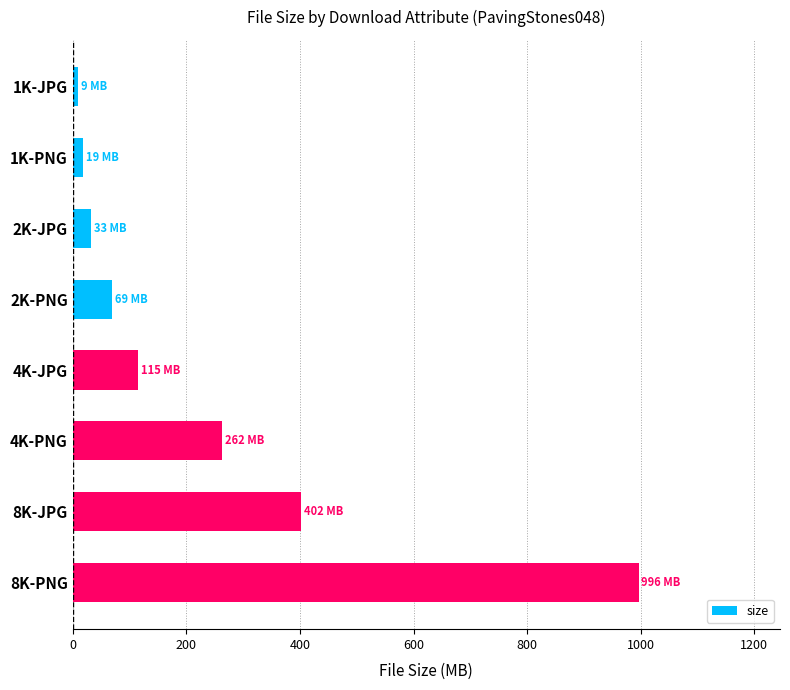

Reading top to bottom, extract all data points from this chart.

1K-JPG=9.5	1K-PNG=18.7	2K-JPG=32.8	2K-PNG=69.3	4K-JPG=114.7	4K-PNG=262.5	8K-JPG=402.0	8K-PNG=996.1